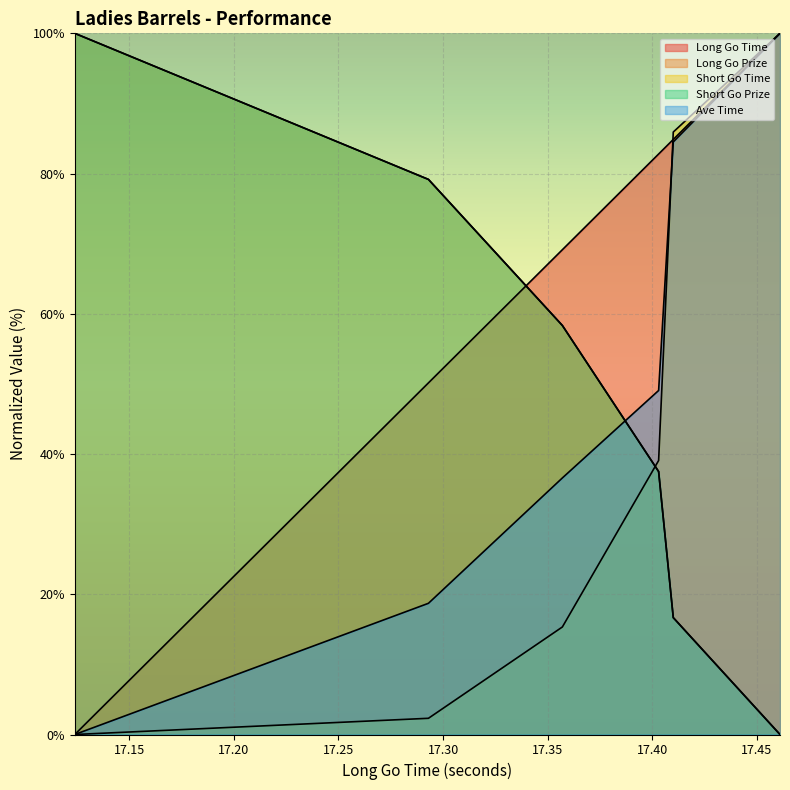

After their last crossing, which series has the higher values: Short Go Time or Long Go Prize?

Short Go Time